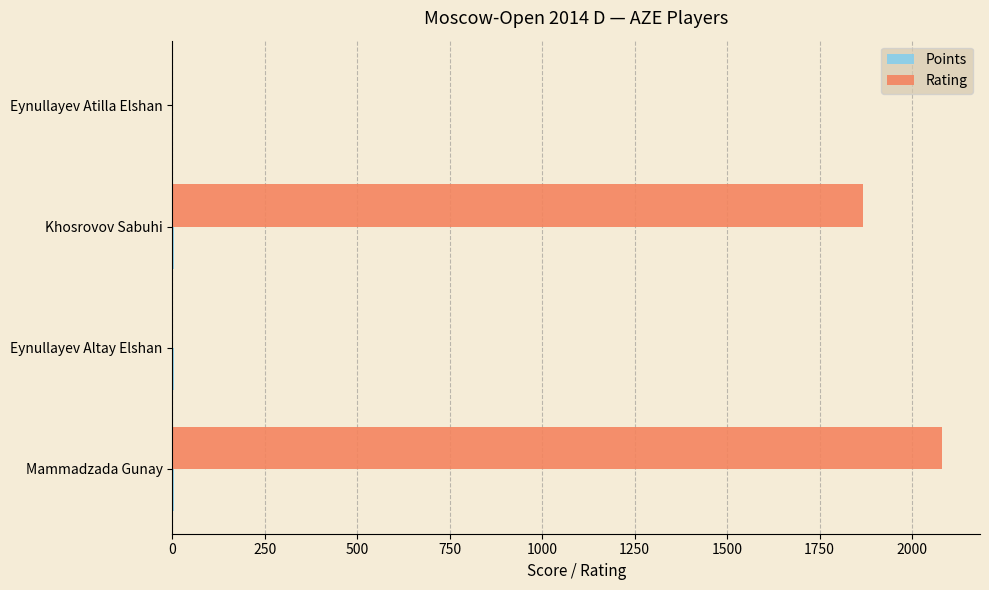

How many categories are shown in the chart?

4